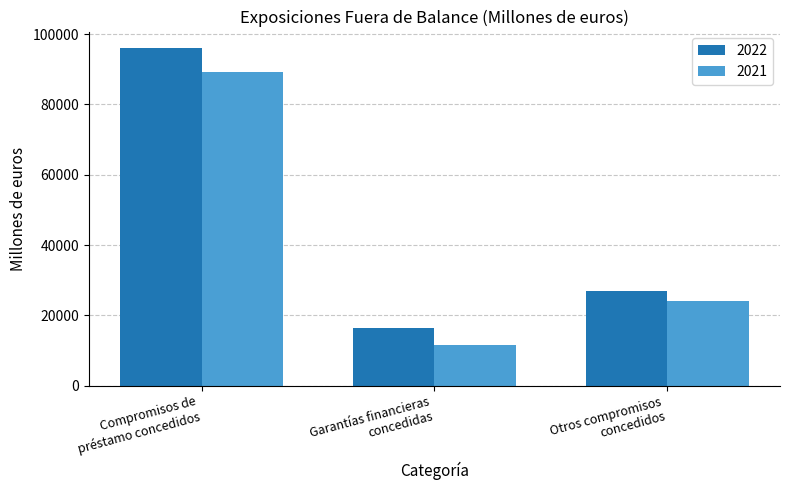

Count the 2021 values in the range 11662 to 89353.

3